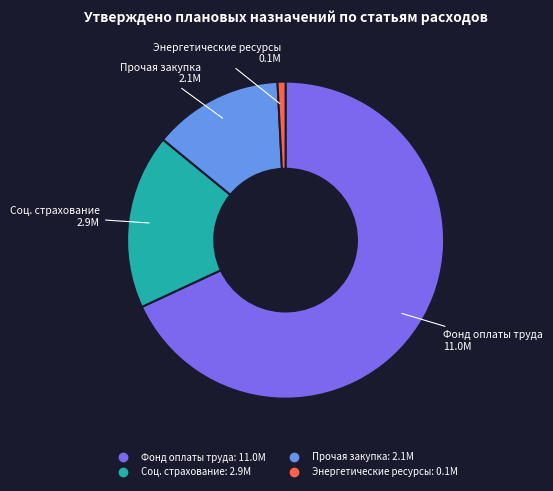

Is there any slice that represents more than half of the pie?

Yes